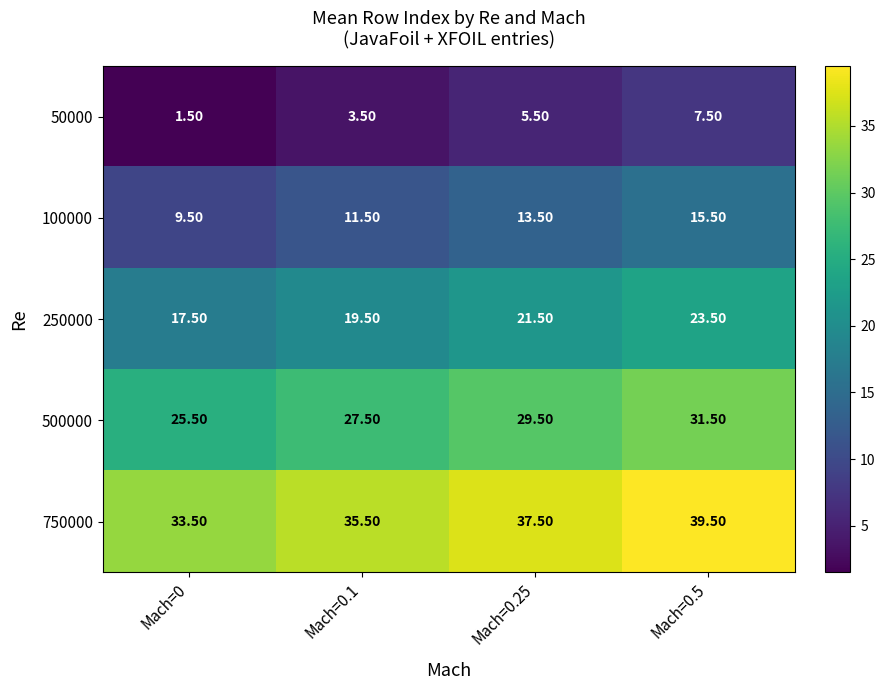

What is the total value across all series at Mach=0?

87.5